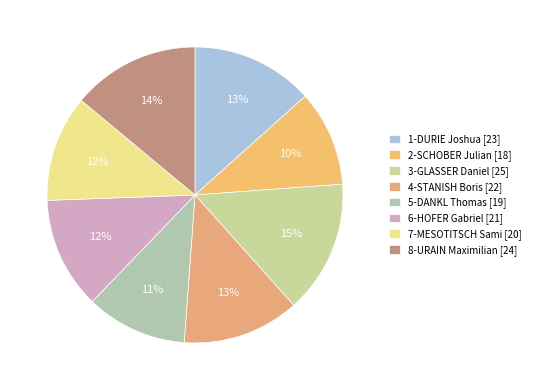

What percentage do 5-DANKL Thomas and 2-SCHOBER Julian together represent?

21.5%